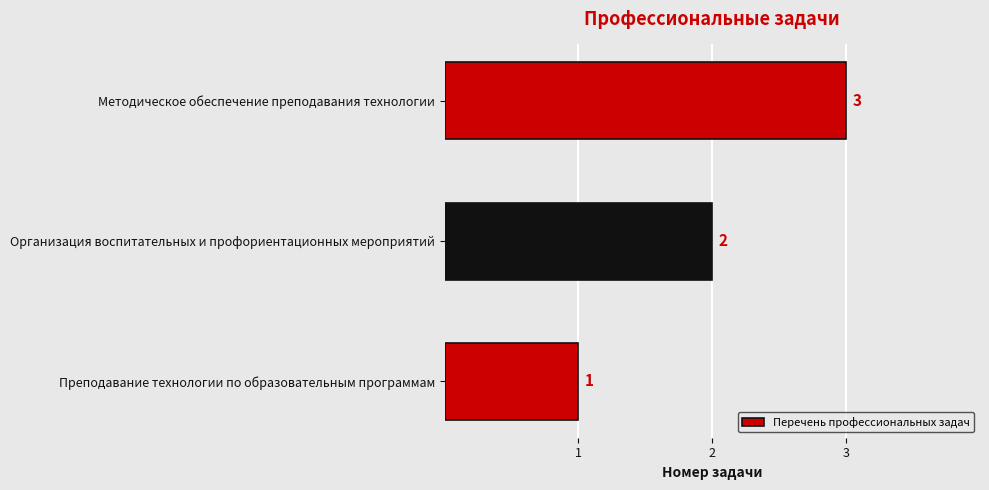

How many data points does each series have?

3